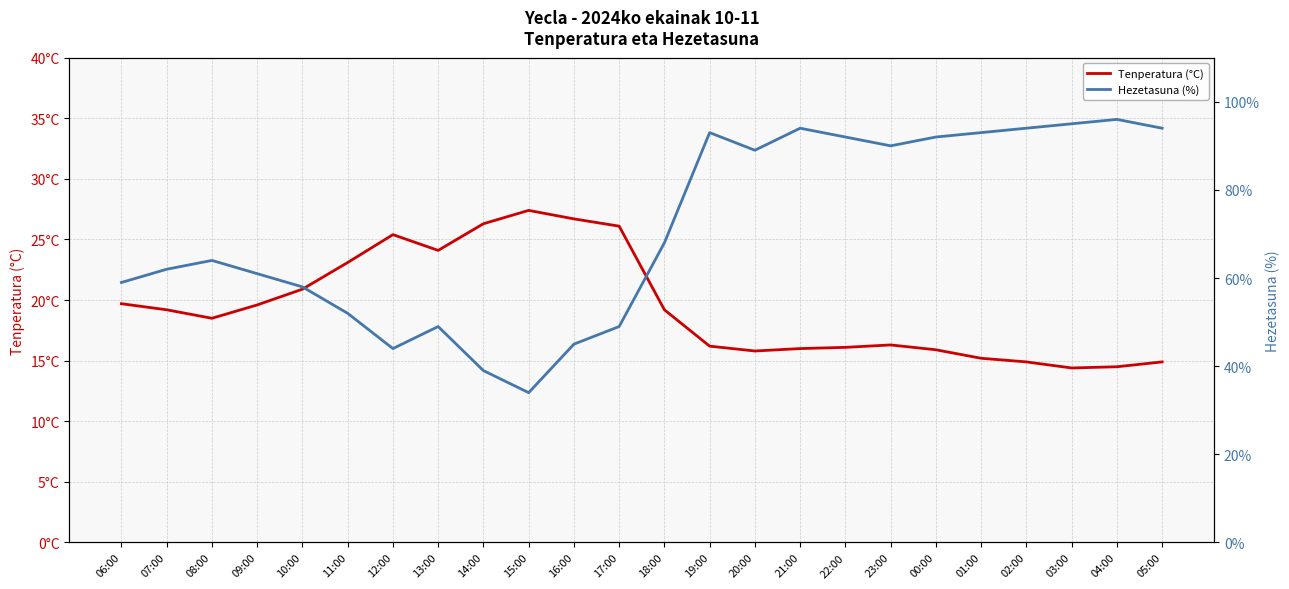

What is the difference between the Hezetasuna (%) values at 07:00 and 14:00?

23.0